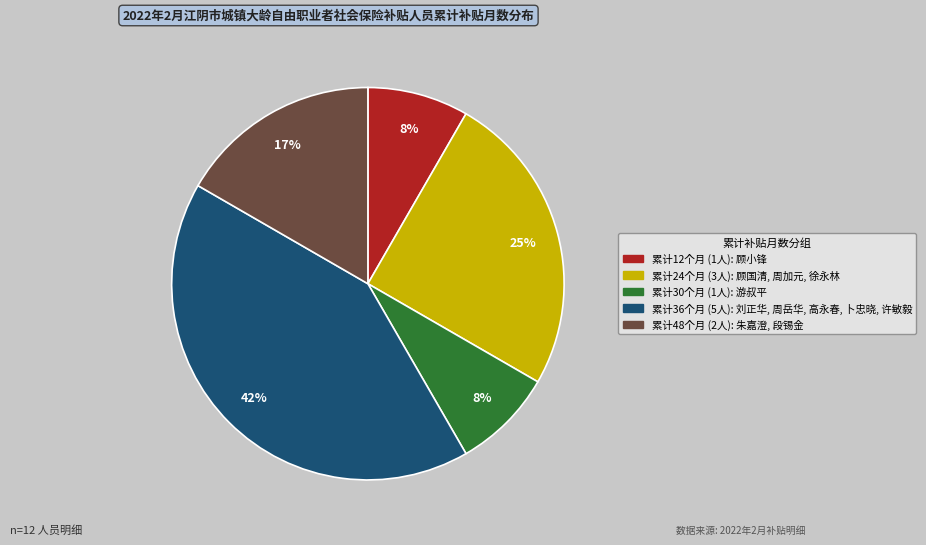

Does any single category account for the majority?

No